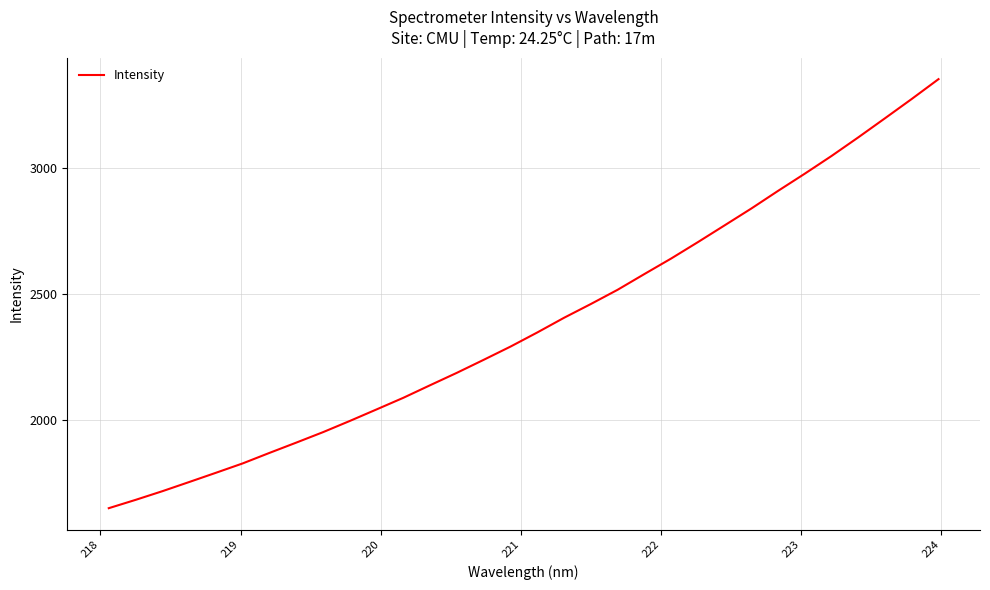

What is the sum of all values?

76260.7